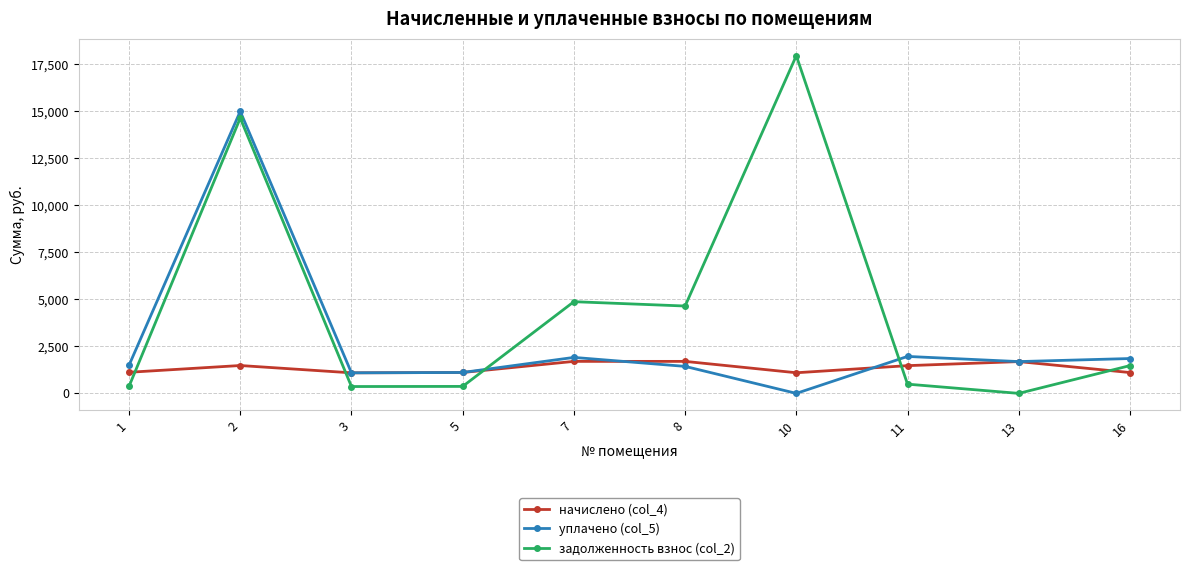

What is the difference between the second highest and second lowest values in the уплачено (col_5) series?

871.9